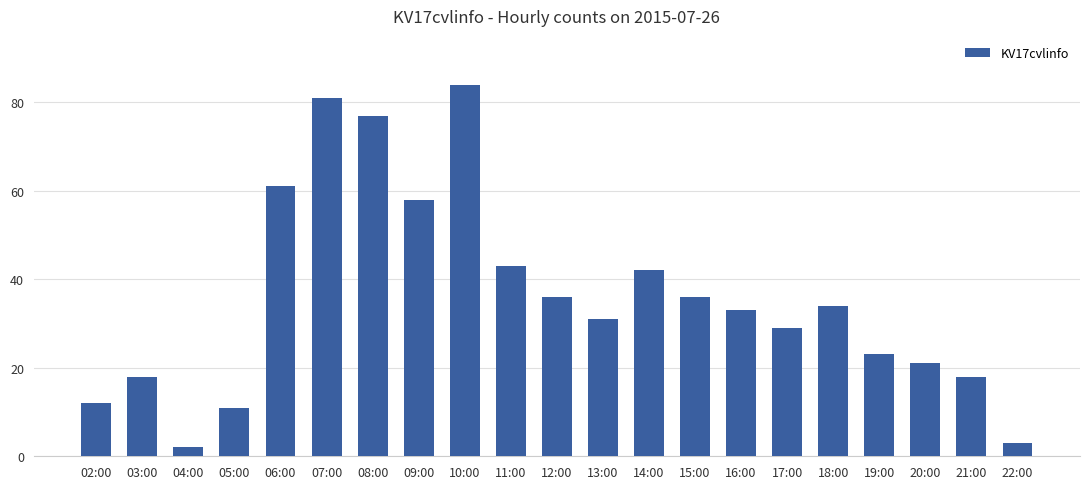

Is it true that the value at 20:00 is 33?

False